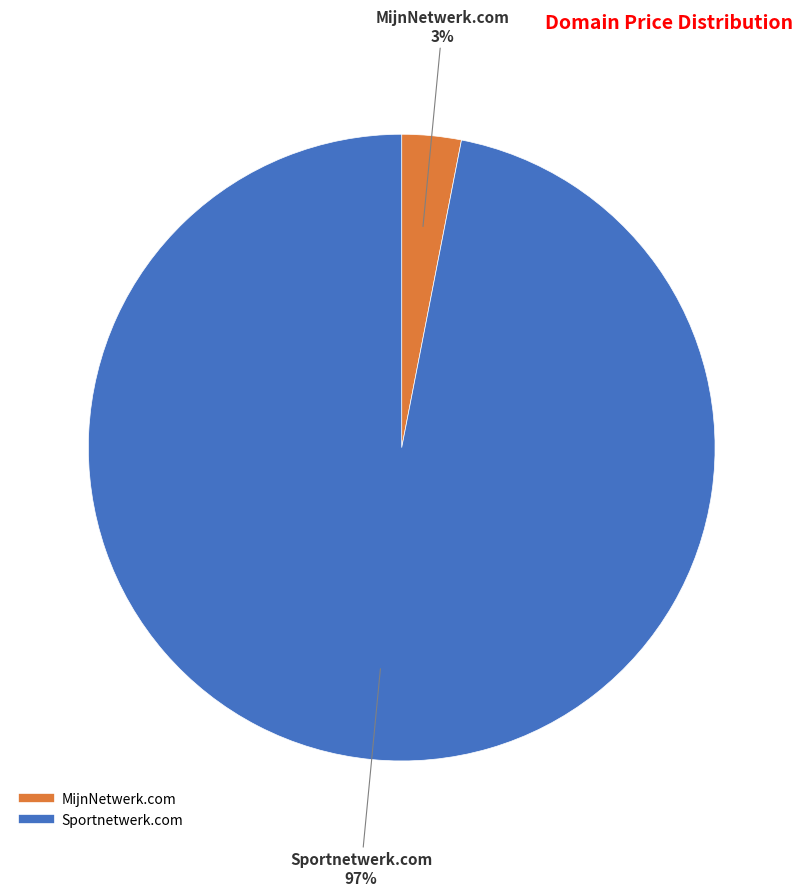

What is the majority slice?

Sportnetwerk.com